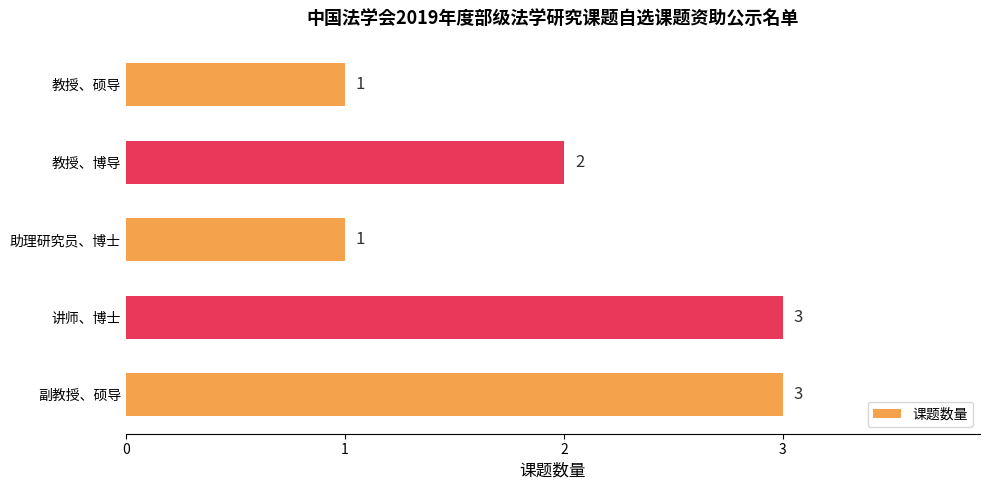

Reading bottom to top, what are all the values shown in this chart?

副教授、硕导=3	讲师、博士=3	助理研究员、博士=1	教授、博导=2	教授、硕导=1